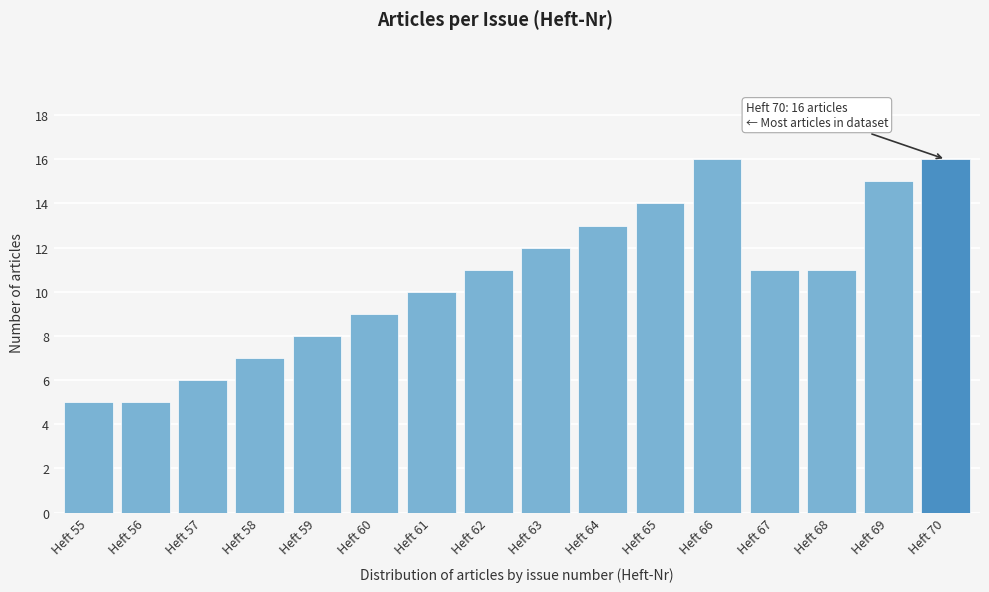

Reading left to right, what are all the values shown in this chart?

5	5	6	7	8	9	10	11	12	13	14	16	11	11	15	16